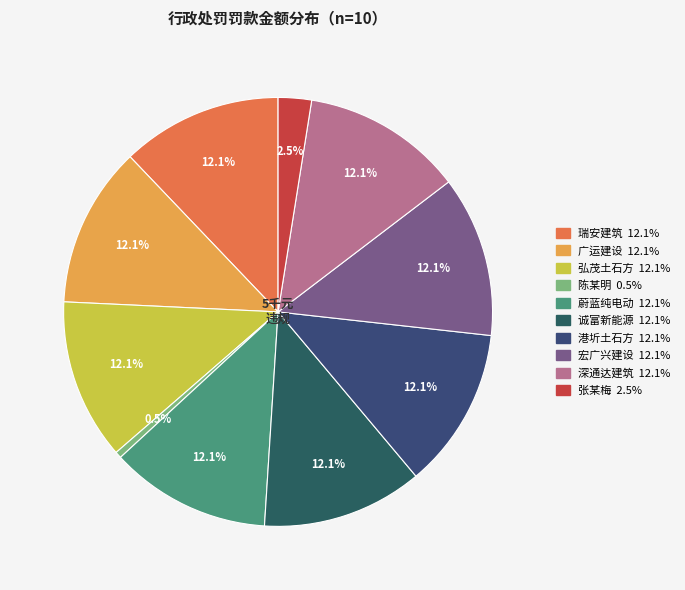

Which slice is the largest?

深圳市瑞安建筑工程有限公司